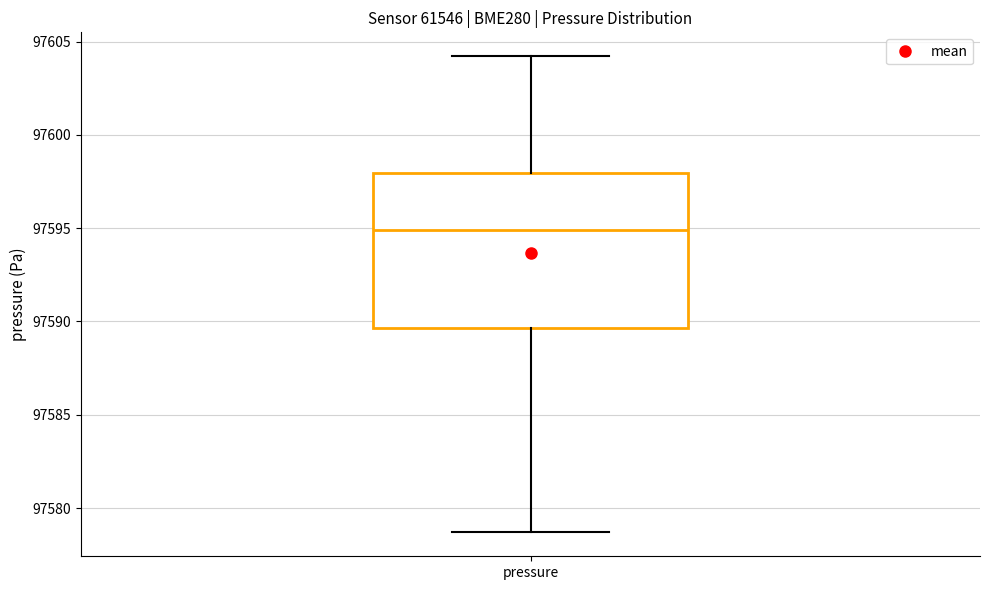

Read this box plot against the y-axis: the position of the median line, the range covered by the box, and the ends of both whiskers. The values are not printed on the chart, so give them approximately, as read against the axis.

median 97595.0, box 97589.5 to 97598.0, whiskers 97578.5 to 97604.0